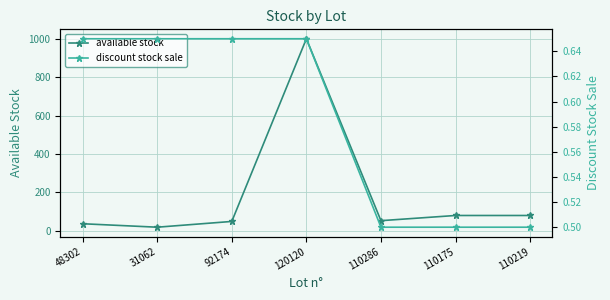

How many values in the available stock series exceed 53?

3